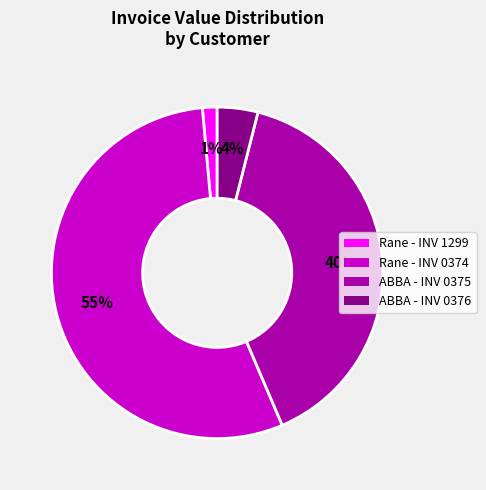

How many segments does this pie chart have?

4